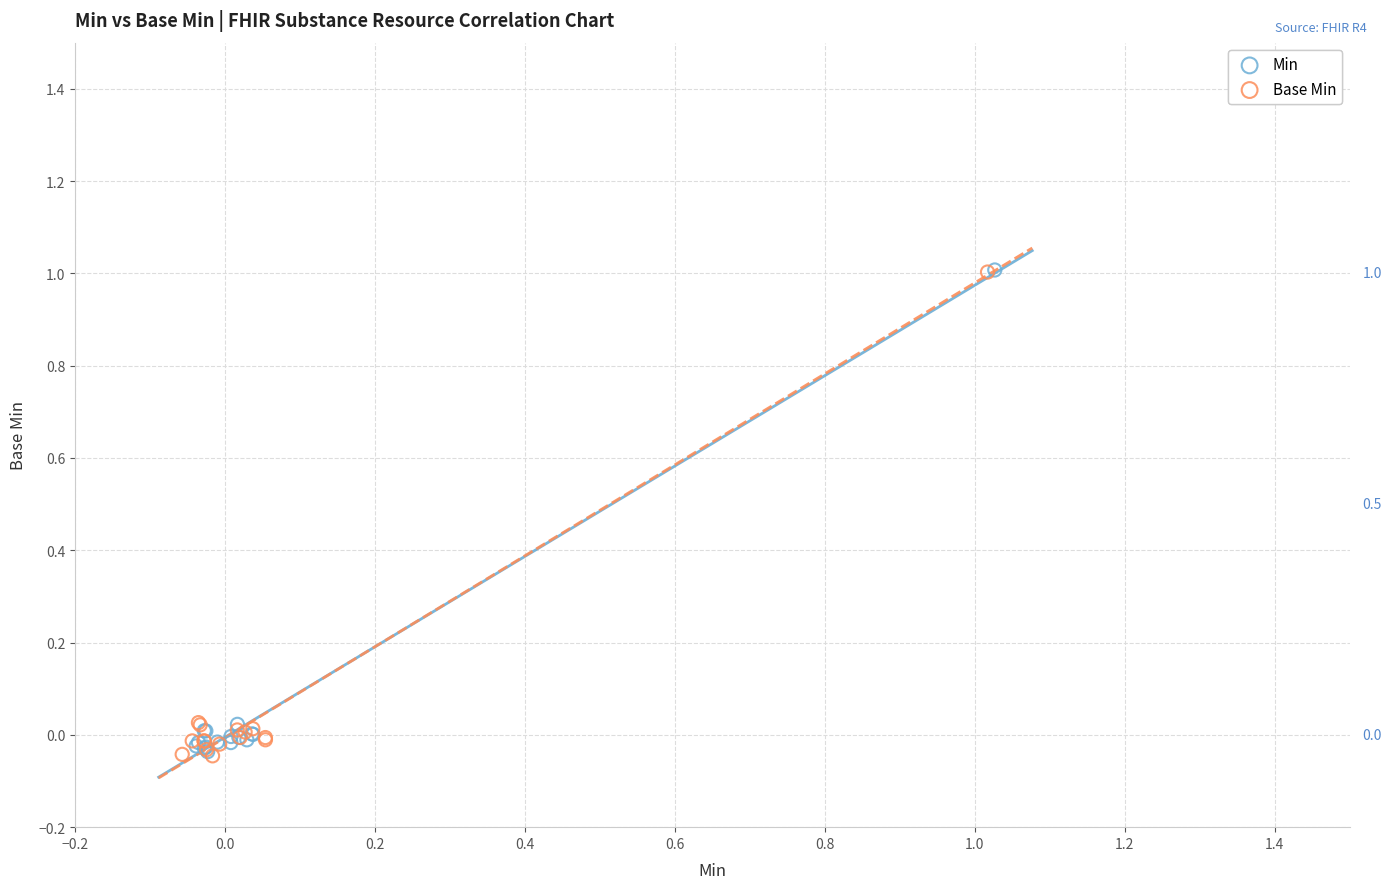

What are all the series names shown in the legend?

Min, Base Min